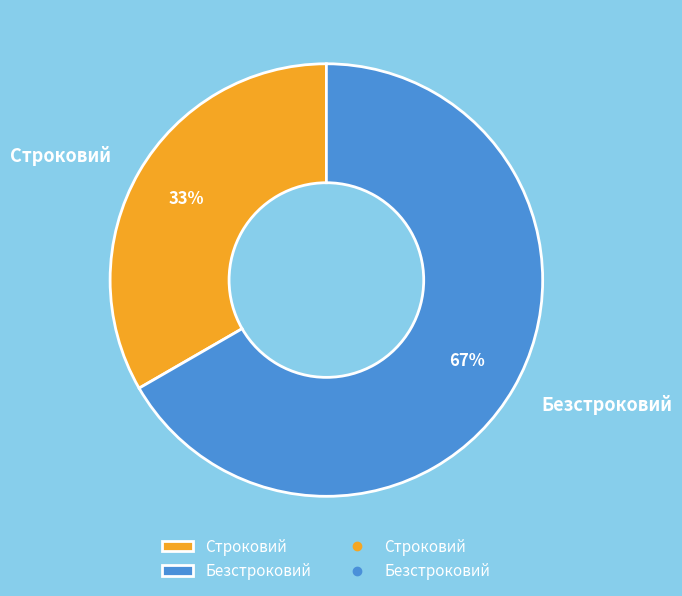

Is there any slice that represents more than half of the pie?

Yes